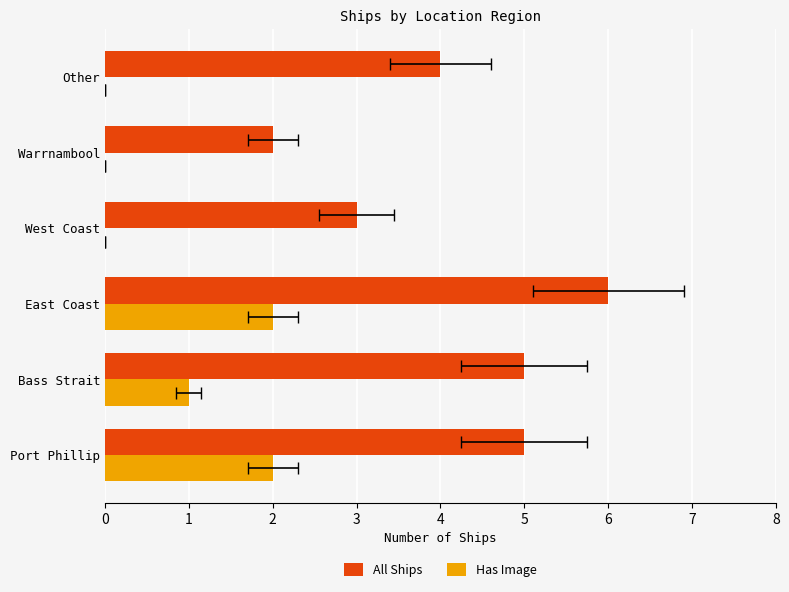

True or false: All Ships has a value of 1 at Warrnambool.

False